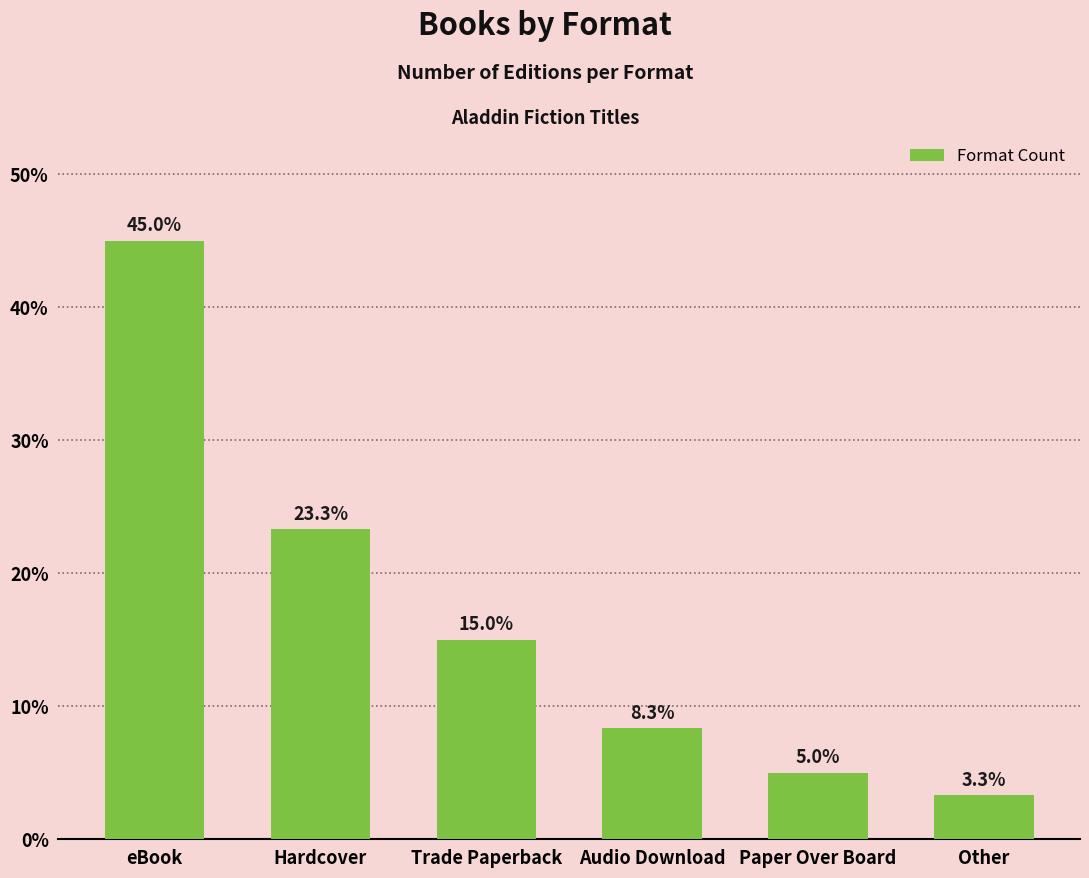

Where is the data nearest to the value 24?

Hardcover